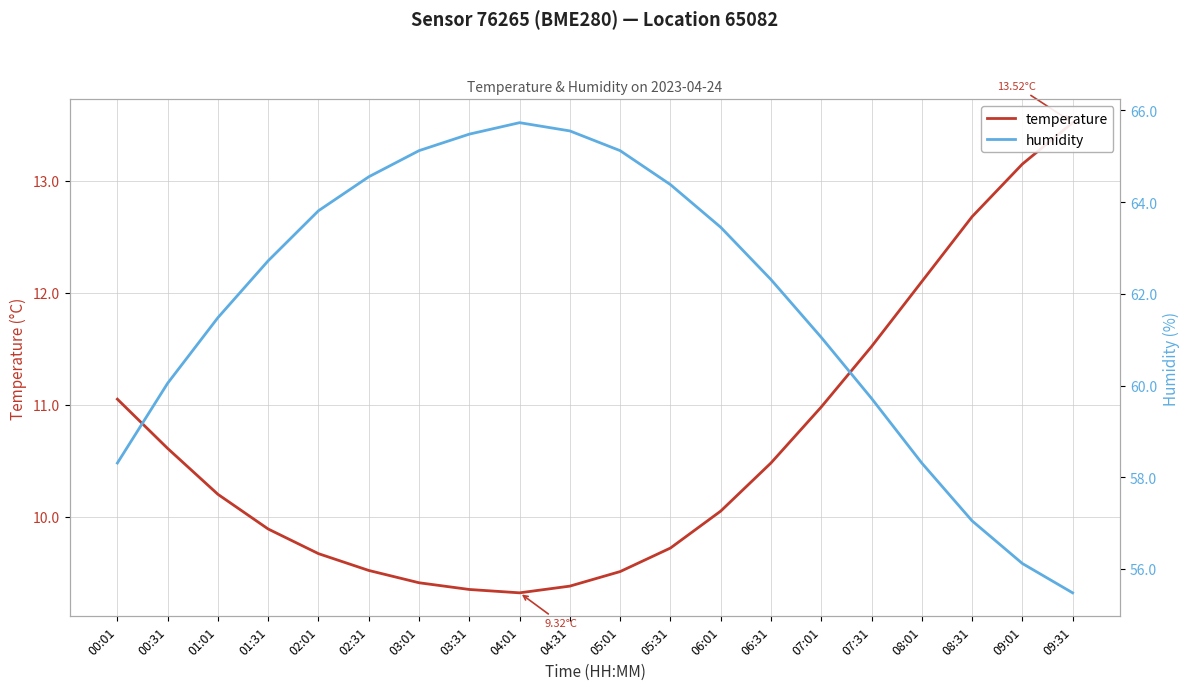

What is the difference between the humidity values at 02:01 and 03:31?

1.7